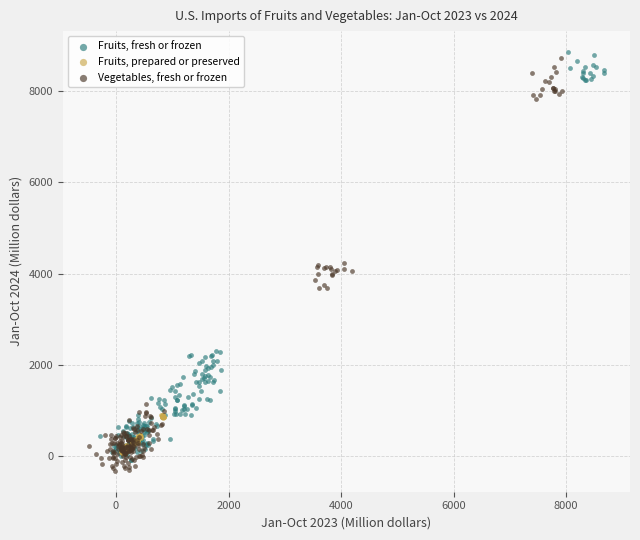

What are all the series names shown in the legend?

Fruits, fresh or frozen, Fruits, prepared or preserved, Vegetables, fresh or frozen